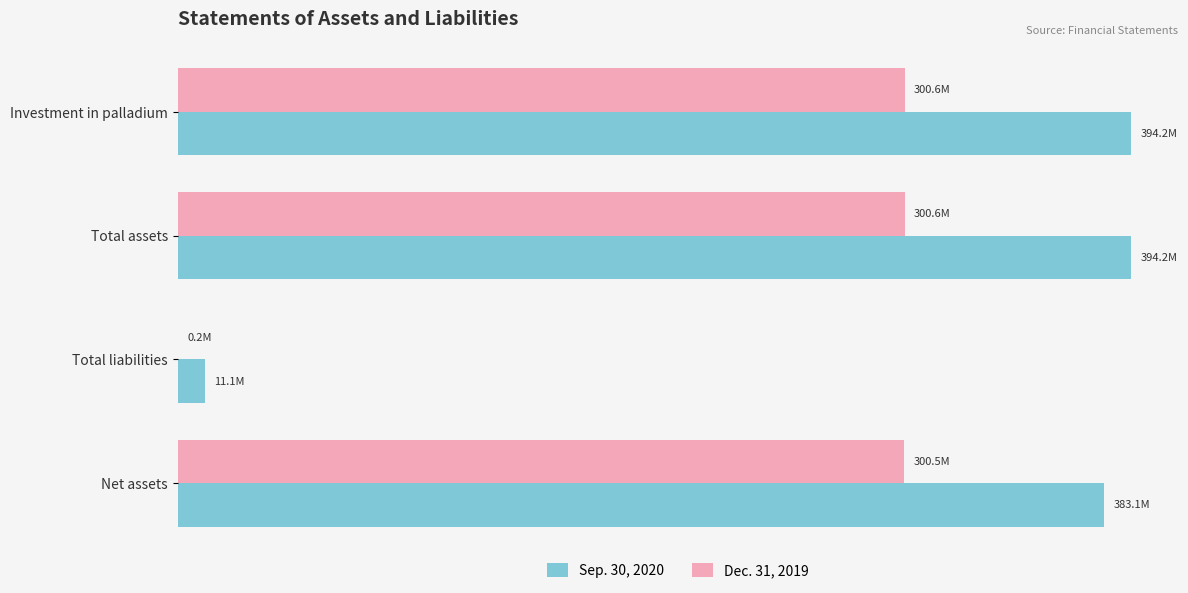

Reading right to left, list all the values displayed in this chart.

Sep. 30, 2020: 1.5=383073000	1.0=11141000	0.5=394214000	0.0=394214000
Dec. 31, 2019: 1.5=300485000	1.0=153000	0.5=300638000	0.0=300638000